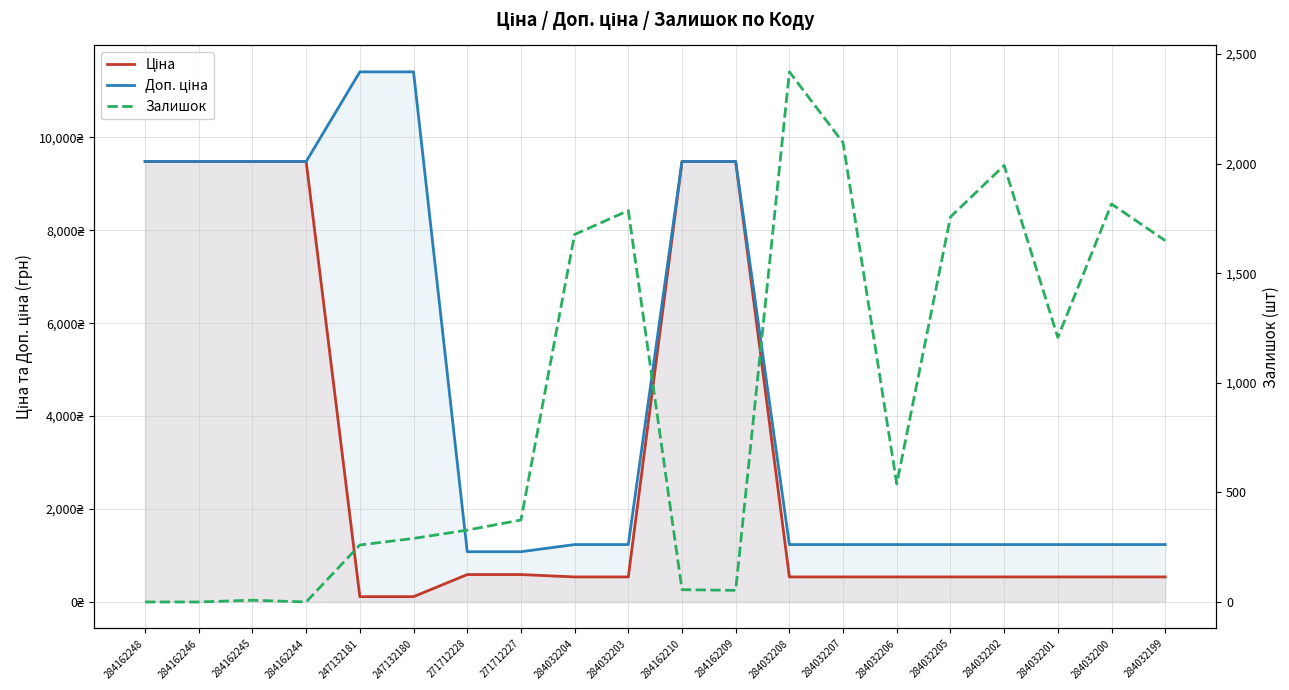

Reading left to right, transcribe all the data shown in this chart.

Ціна: 284162248=9480.1	284162246=9480.1	284162245=9480.1	284162244=9480.1	247132181=114.1	247132180=114.1	271712228=589.9	271712227=589.9	284032204=539.0	284032203=539.0	284162210=9480.1	284162209=9480.1	284032208=539.0	284032207=539.0	284032206=539.0	284032205=539.0	284032202=539.0	284032201=539.0	284032200=539.0	284032199=539.0
Доп. ціна: 284162248=9480.1	284162246=9480.1	284162245=9480.1	284162244=9480.1	247132181=11410.0	247132180=11410.0	271712228=1081.7	271712227=1081.7	284032204=1235.4	284032203=1235.4	284162210=9480.1	284162209=9480.1	284032208=1235.4	284032207=1235.4	284032206=1235.4	284032205=1235.4	284032202=1235.4	284032201=1235.4	284032200=1235.4	284032199=1235.4
Залишок: 284162248=0.0	284162246=0.0	284162245=8.0	284162244=0.0	247132181=260.0	247132180=290.0	271712228=328.0	271712227=374.0	284032204=1677.0	284032203=1786.0	284162210=56.0	284162209=53.0	284032208=2419.0	284032207=2096.0	284032206=539.0	284032205=1757.0	284032202=1992.0	284032201=1207.0	284032200=1816.0	284032199=1649.0